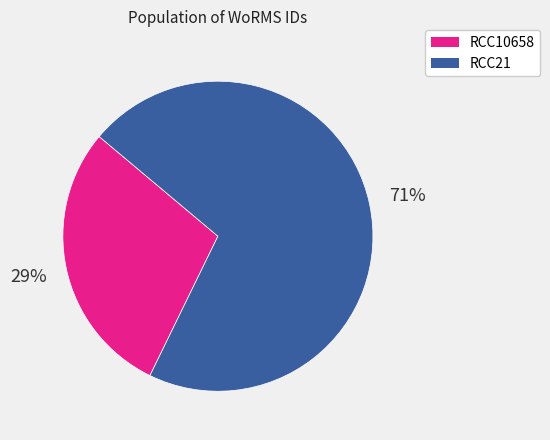

To the nearest percent, what percentage of the pie is RCC21?

71%